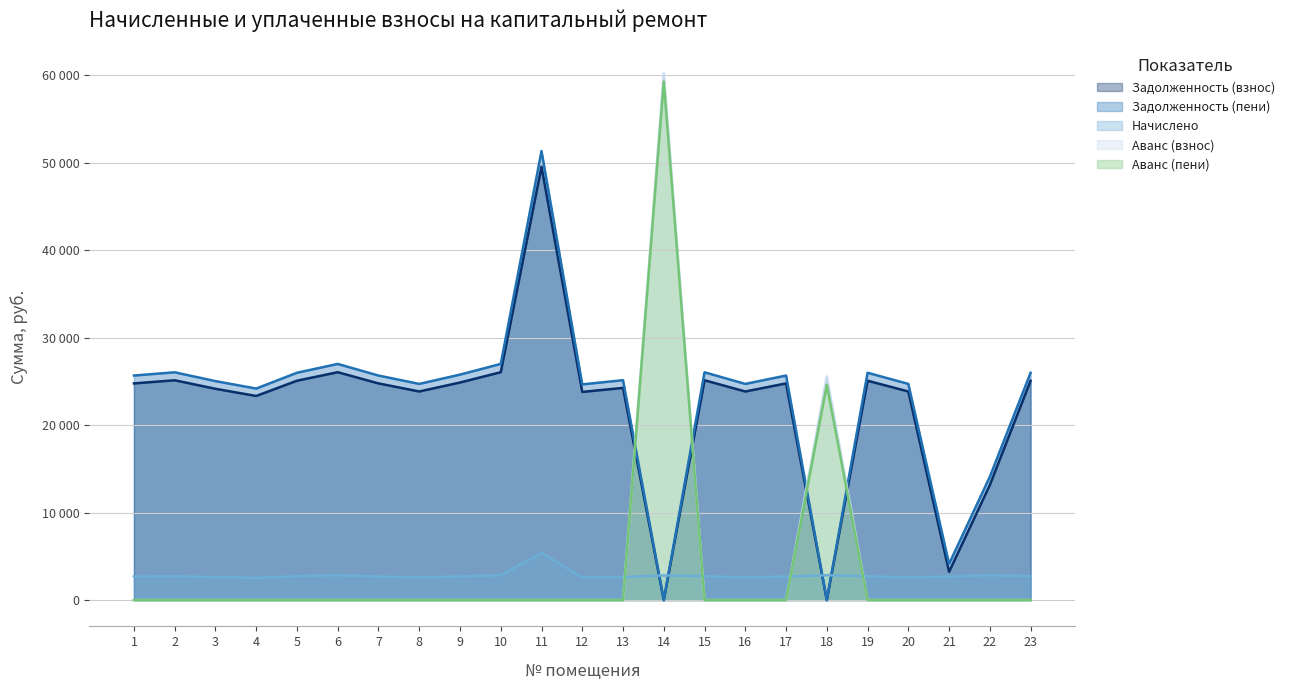

Which has a higher value, 21 or 19?

19